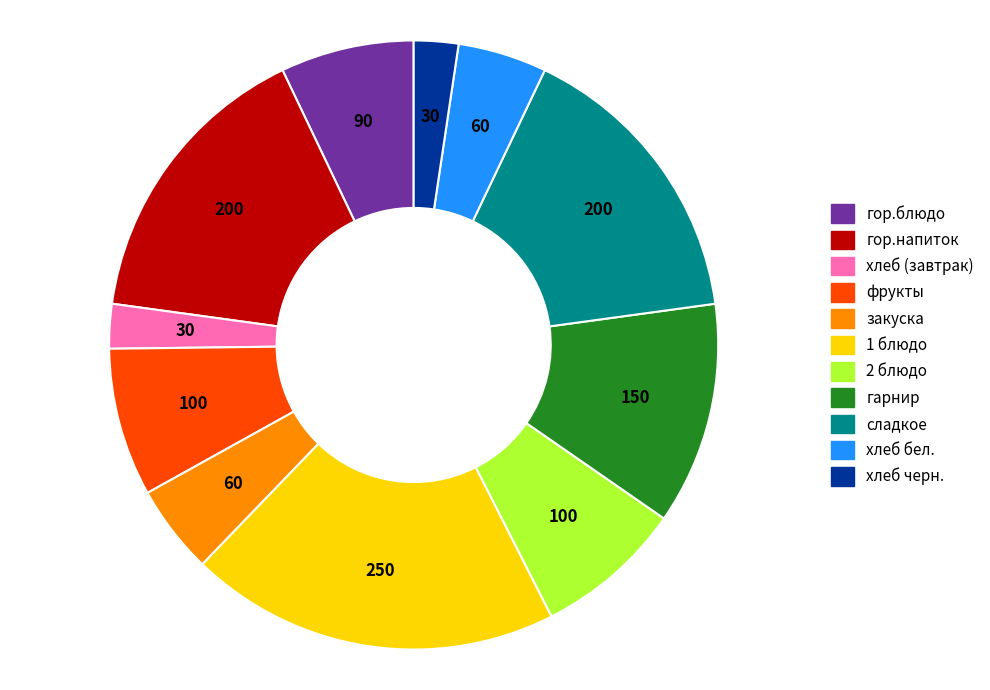

Approximately how many times larger is the value at закуска compared to 2 блюдо?

0.6